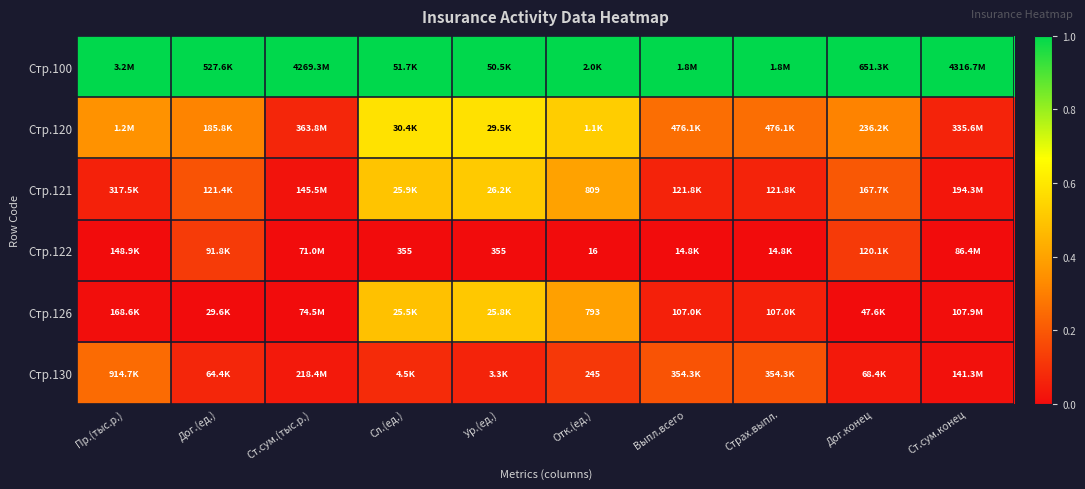

The Стр.121 series shows 0.0 at Ст.сум.конец. True or false?

False